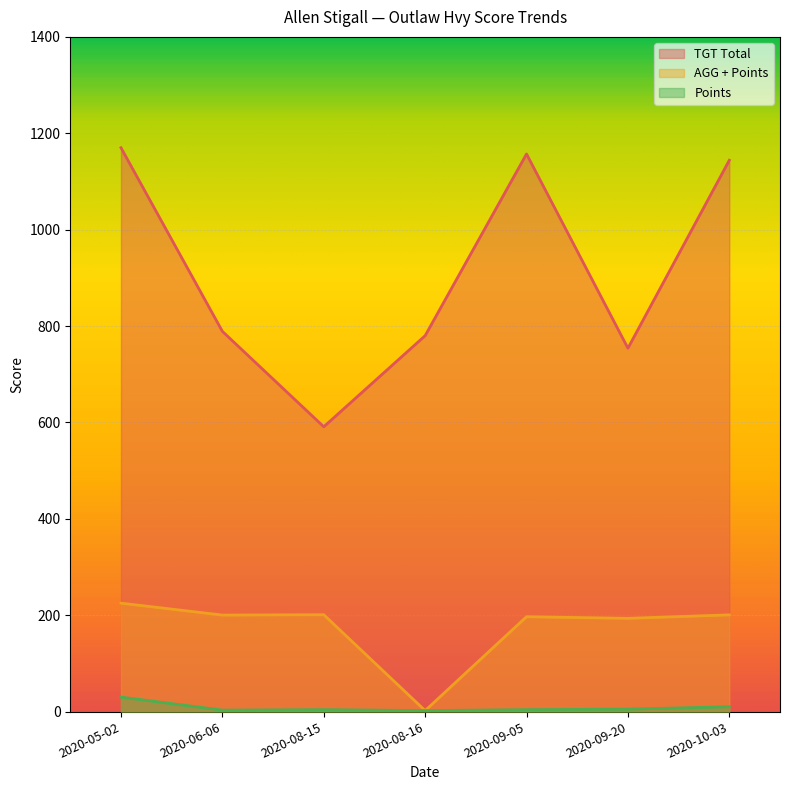

The TGT Total series shows 1144.0 at 2020-10-03. True or false?

True